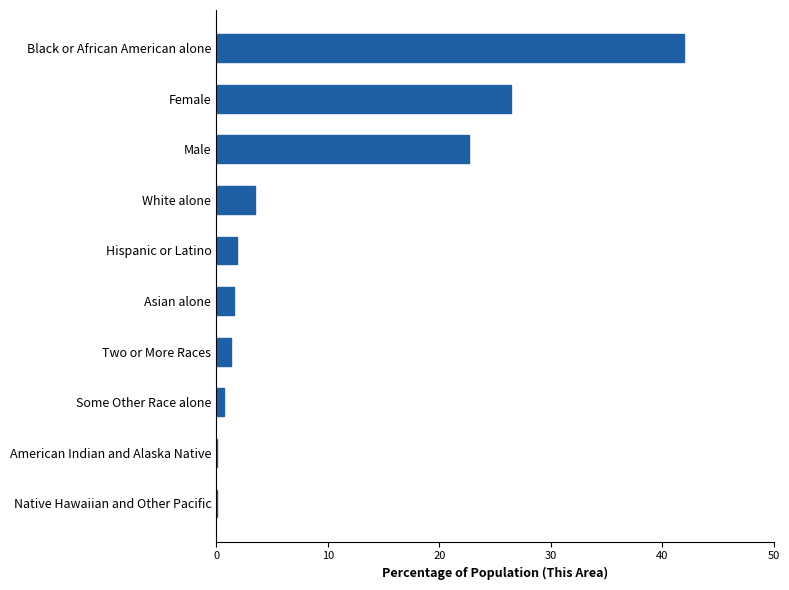

Between American Indian and Alaska Native and Hispanic or Latino, which is larger?

Hispanic or Latino